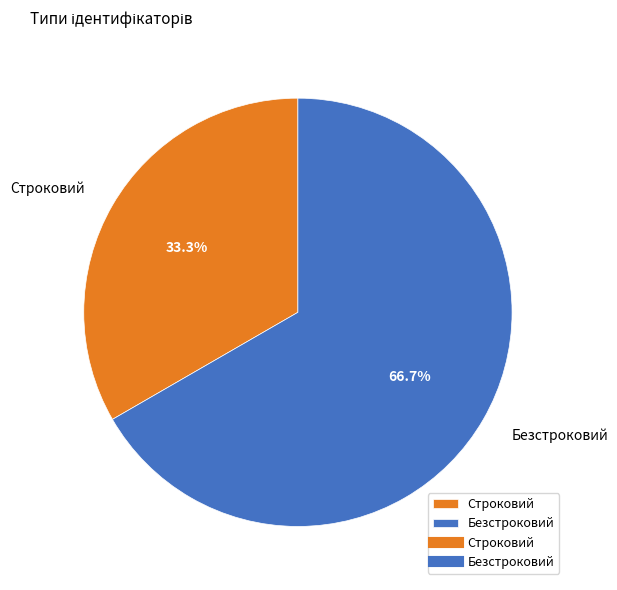

What percentage is the Безстроковий slice, to the nearest percent?

67%